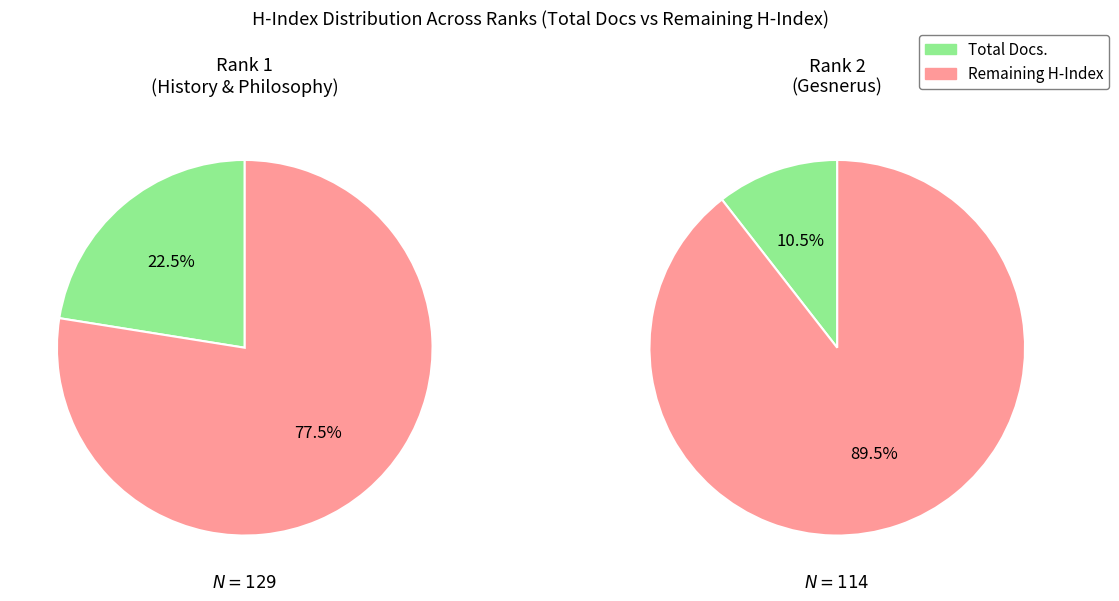

How many slices are in this pie chart?

2